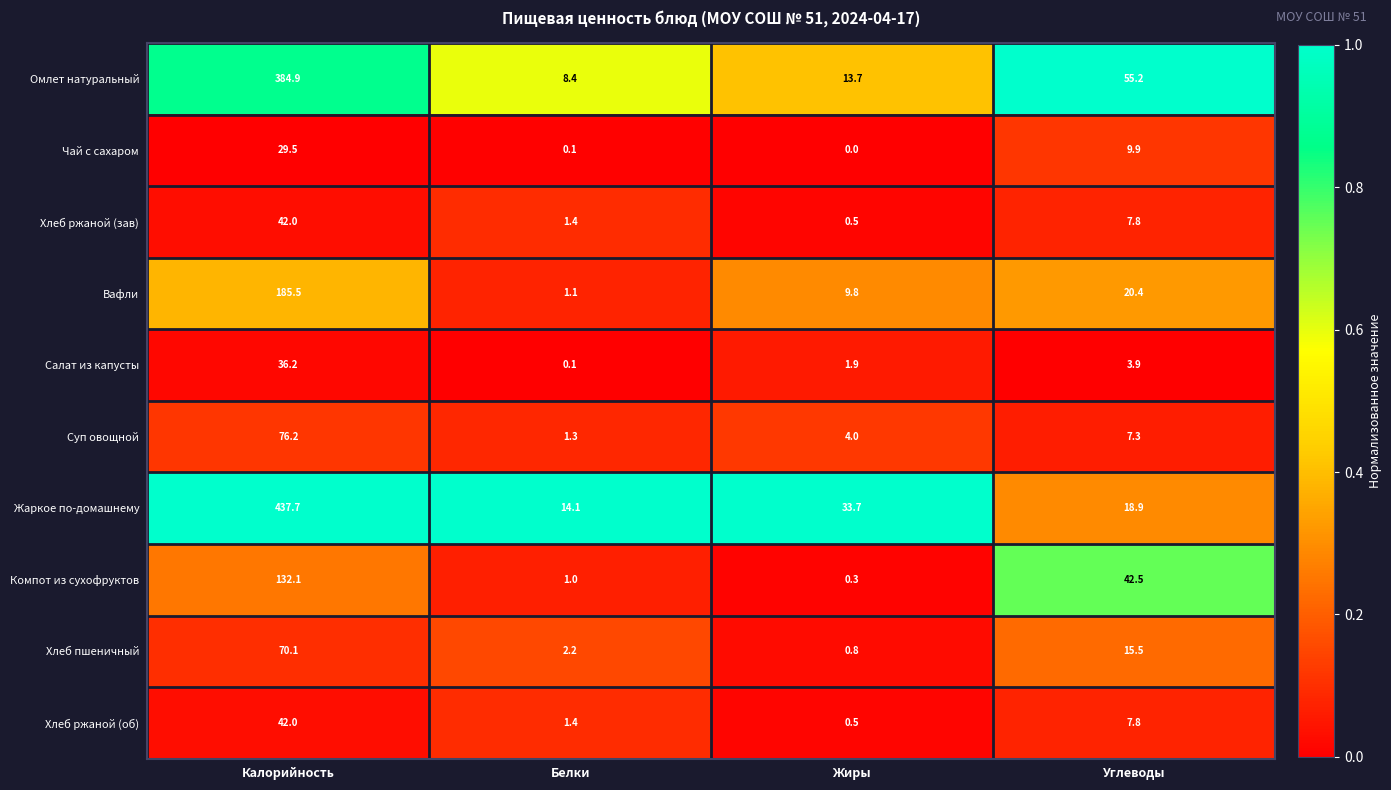

What is the difference between the highest and lowest values at Калорийность?

408.2